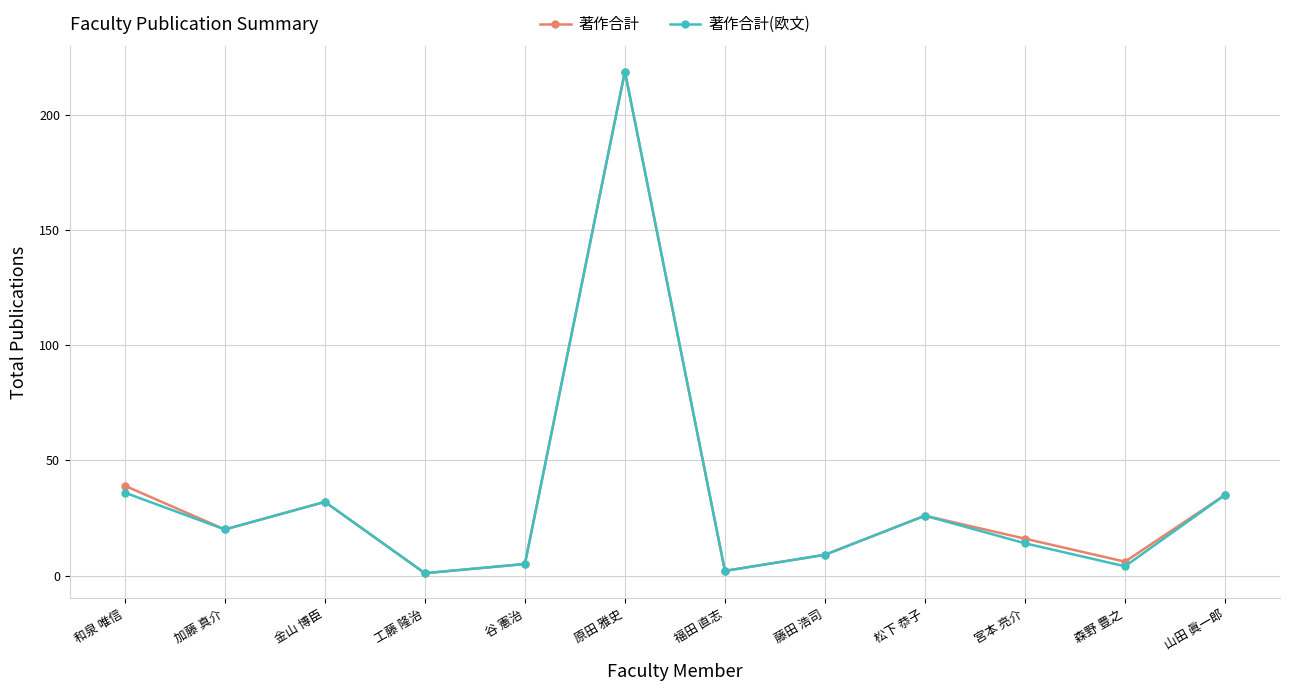

What is the label of the 7th point from the right?

原田 雅史